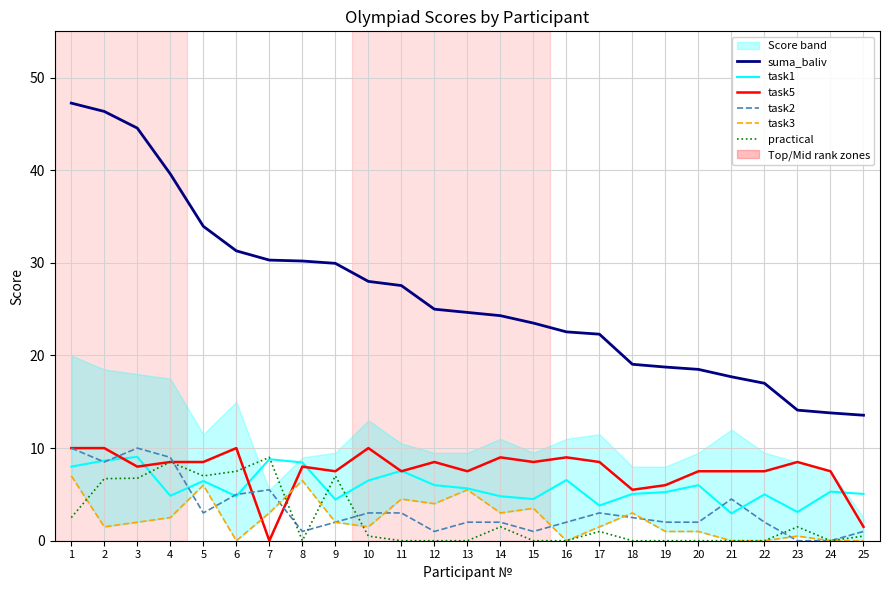

Rank the series at 20 from lowest to highest value.

practical, task3, task2, task1, task5, suma_baliv